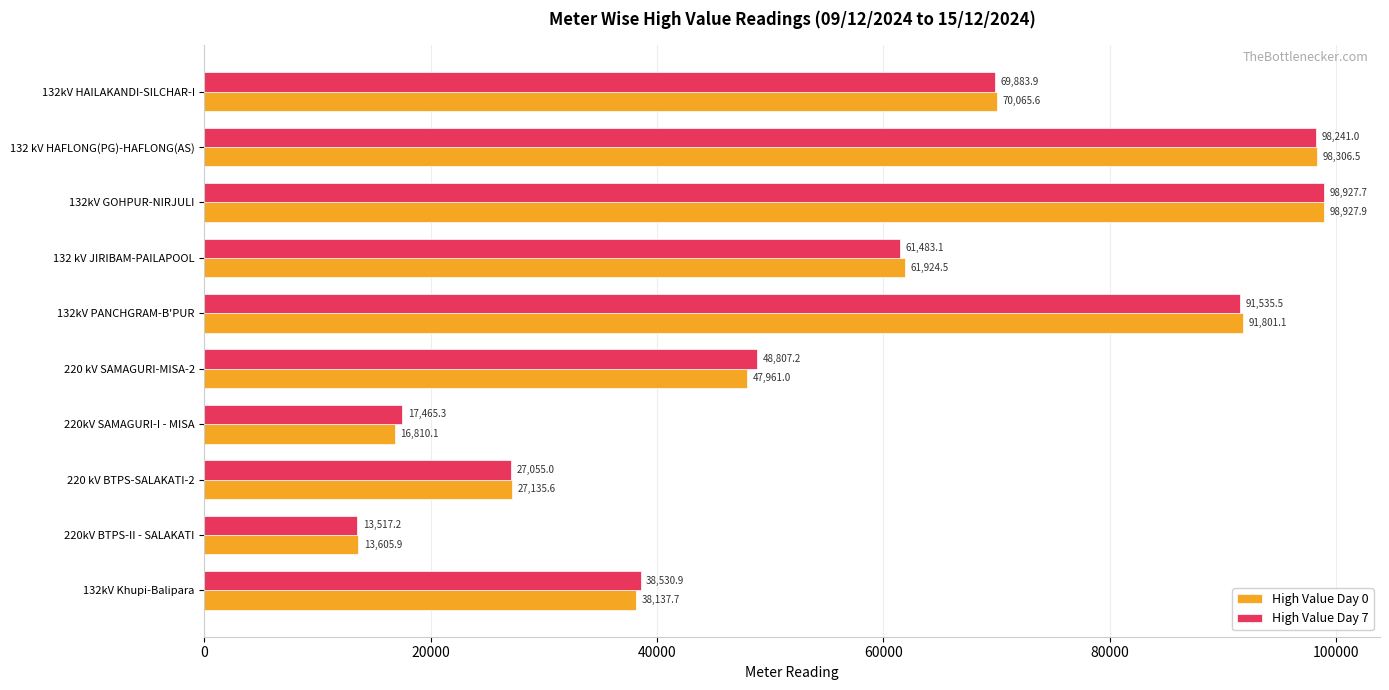

List the series in order of their peak value, lowest first.

High Value Day 7, High Value Day 0